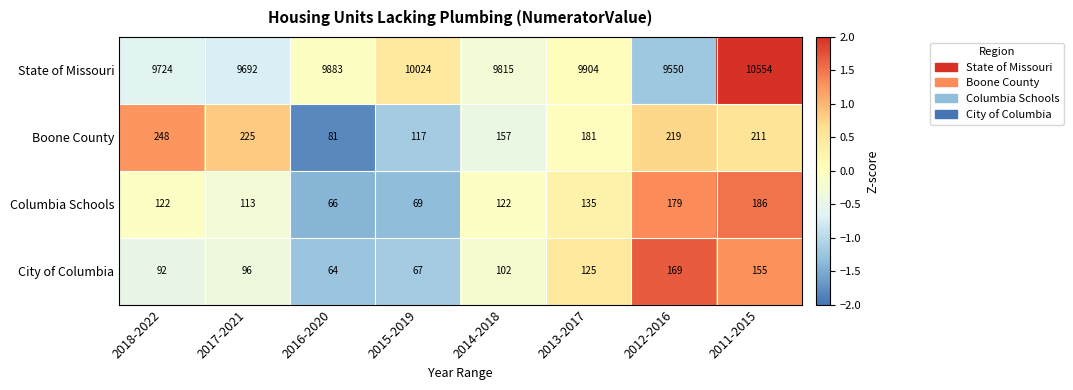

What is the sum of all Columbia Schools values?

992